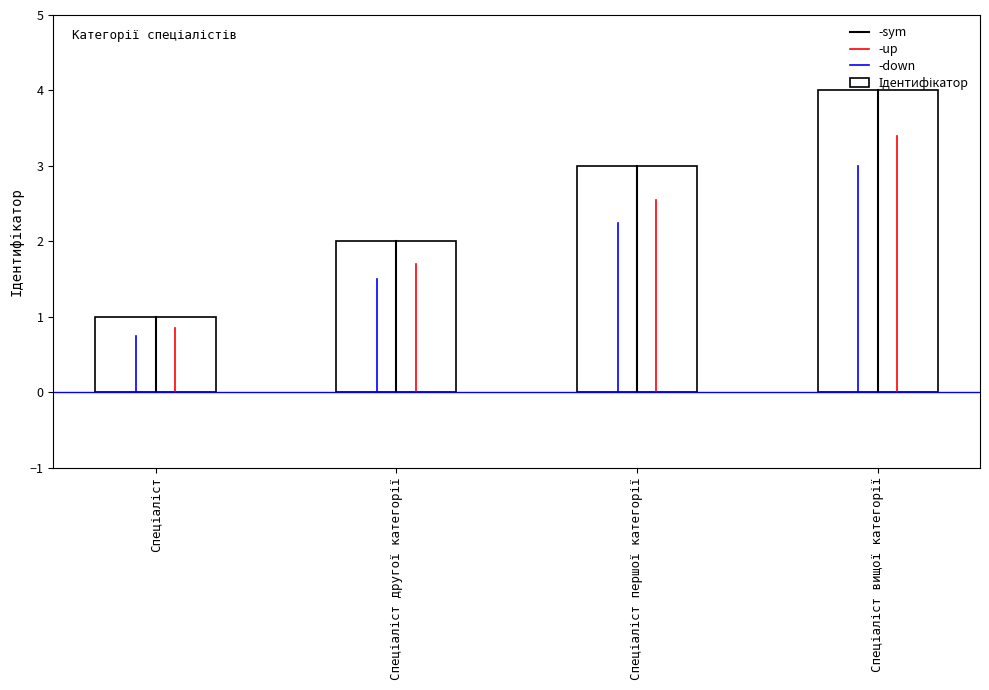

What is the difference between the maximum and minimum values?

3